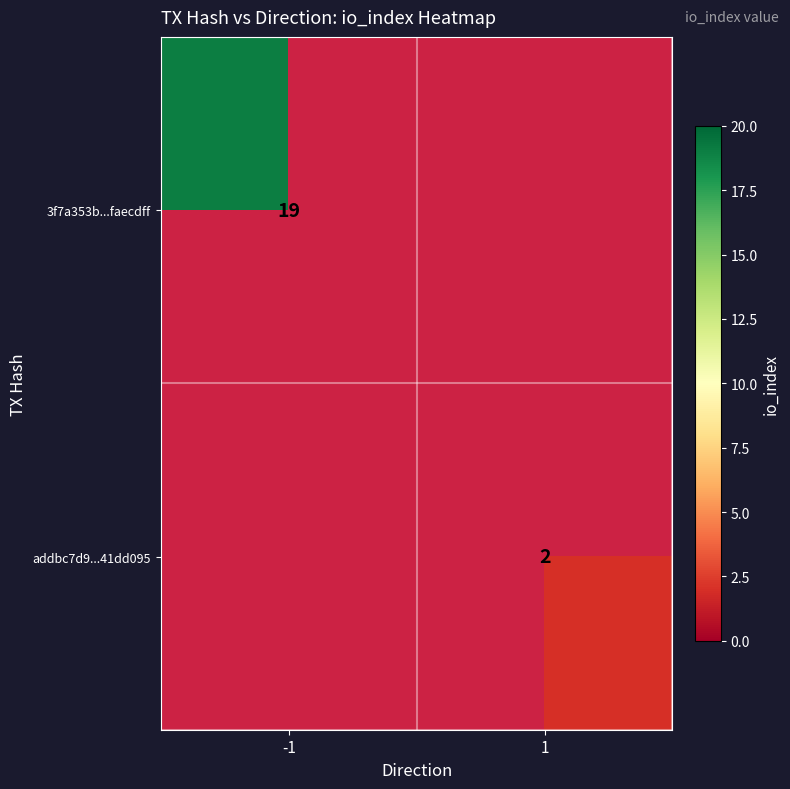

Is it true that addbc7d9...41dd095 equals 1 at 1?

False